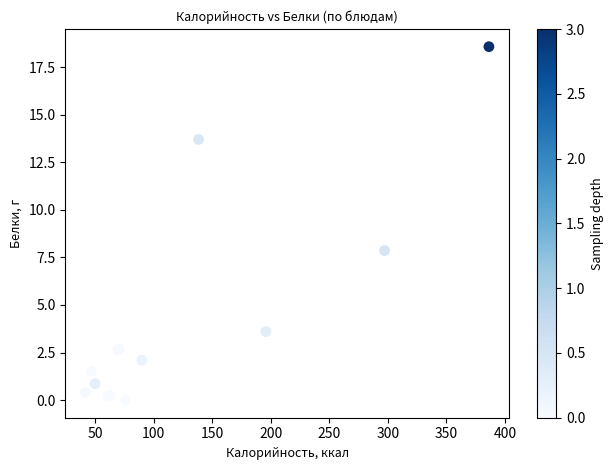

What Y value in the scatter plot is closest to 9?

7.9